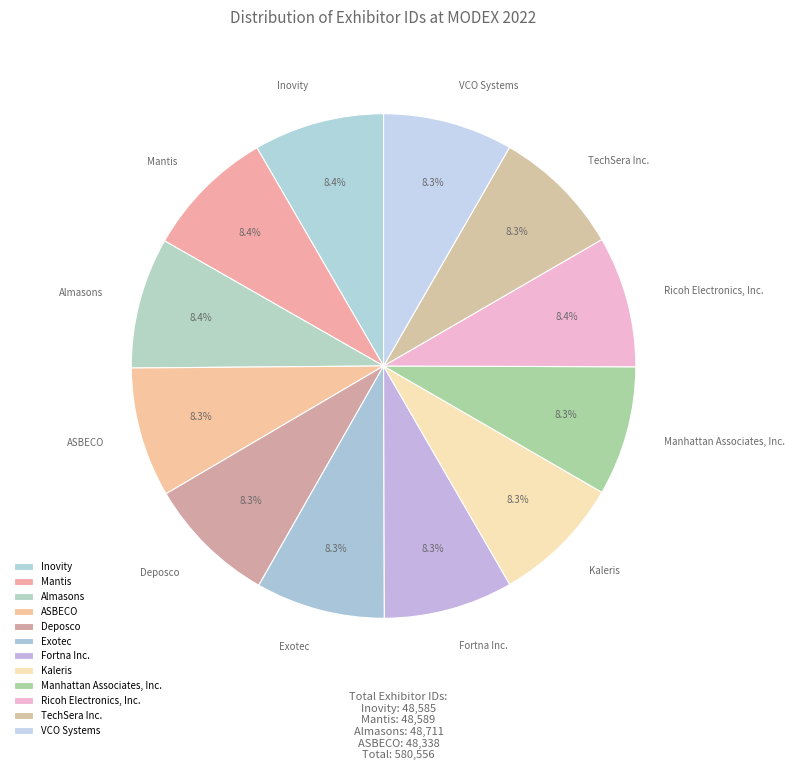

Combined, what portion of the pie is Kaleris and Inovity?

16.7%